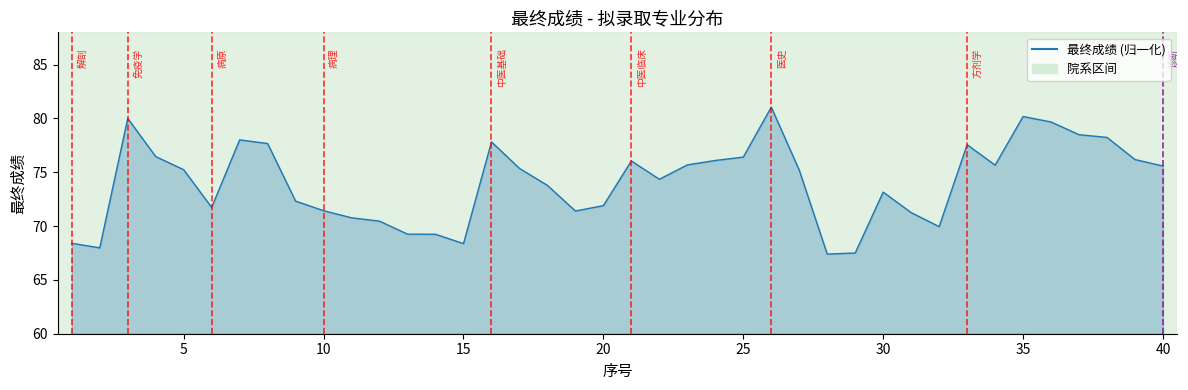

What is the minimum value shown in the chart?

67.4